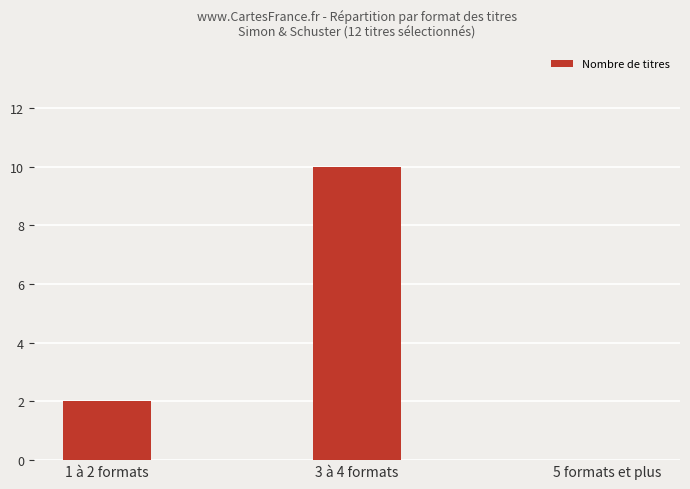

What is the sum of all values?

12